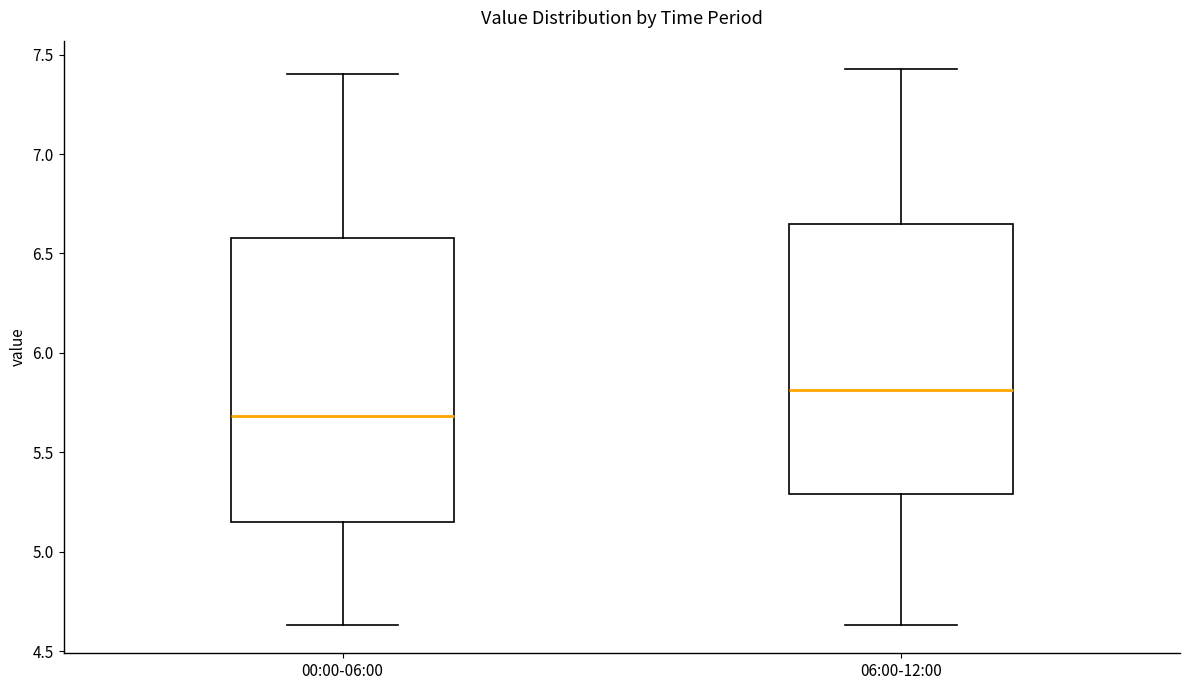

Where does the lower whisker of the box for 06:00-12:00 end on the y-axis? The values are not printed on the chart, so give them approximately, as read against the axis.

4.65